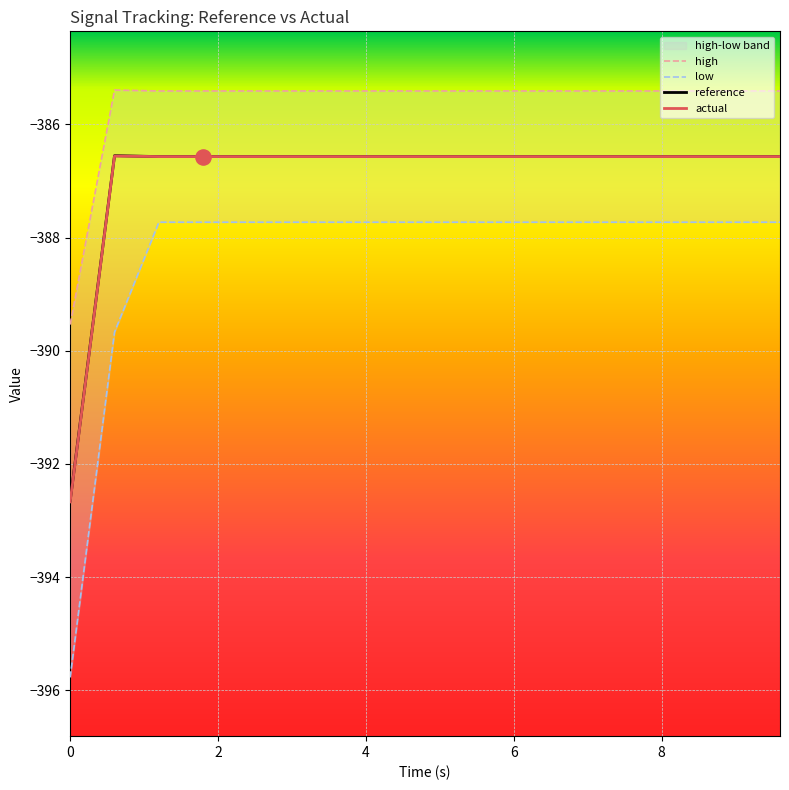

What are all the series names shown in the legend?

reference, actual, high, low